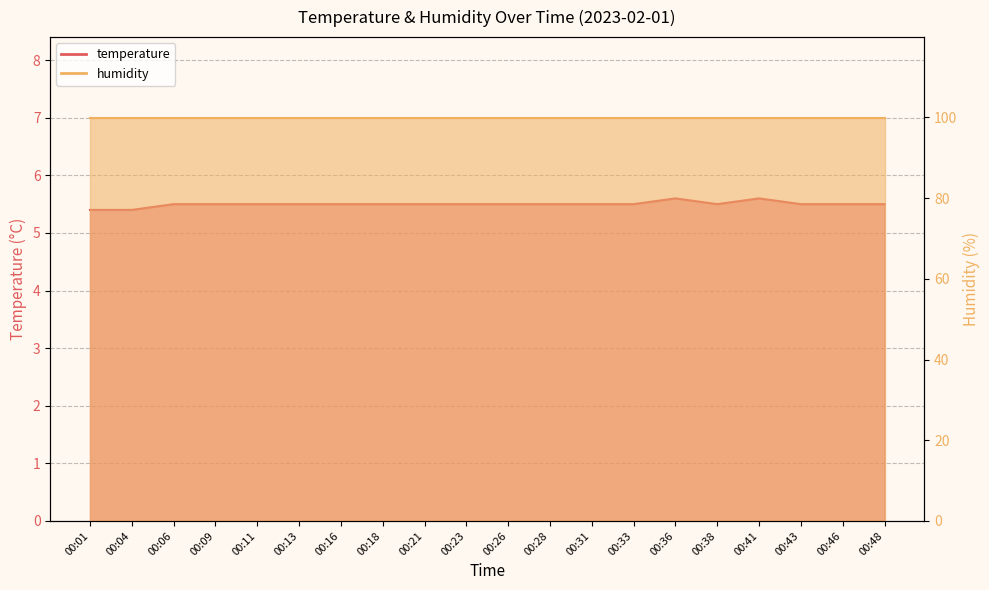

What is the maximum value shown in the chart?

5.6